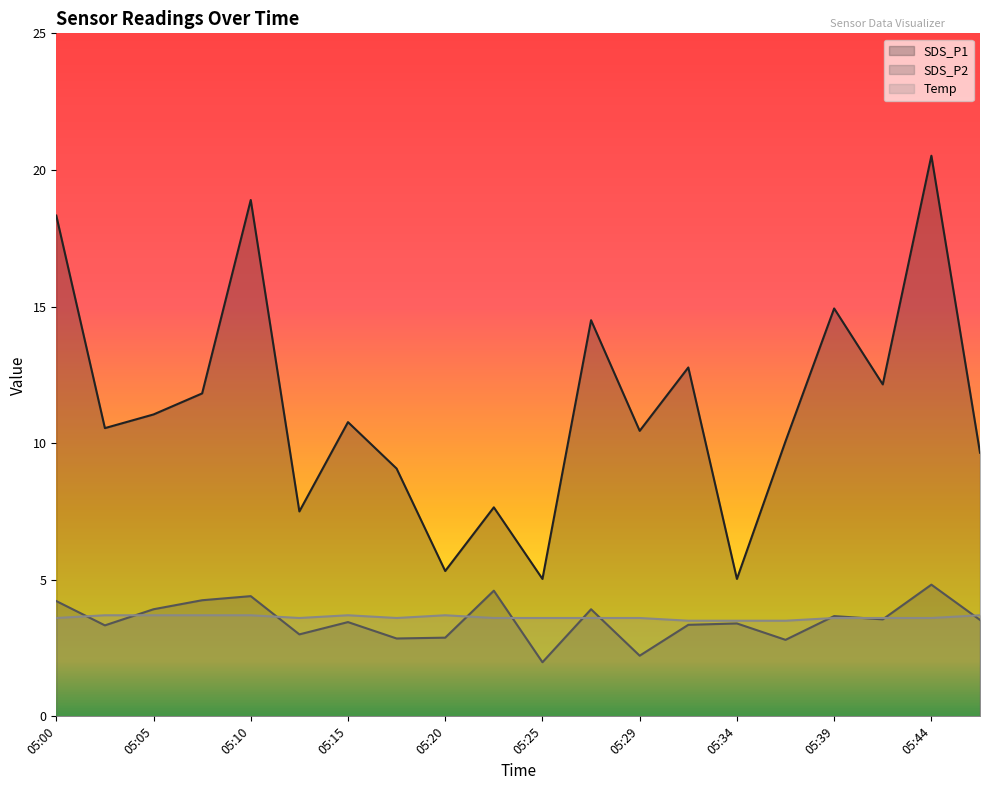

How many lines are shown in the chart?

3